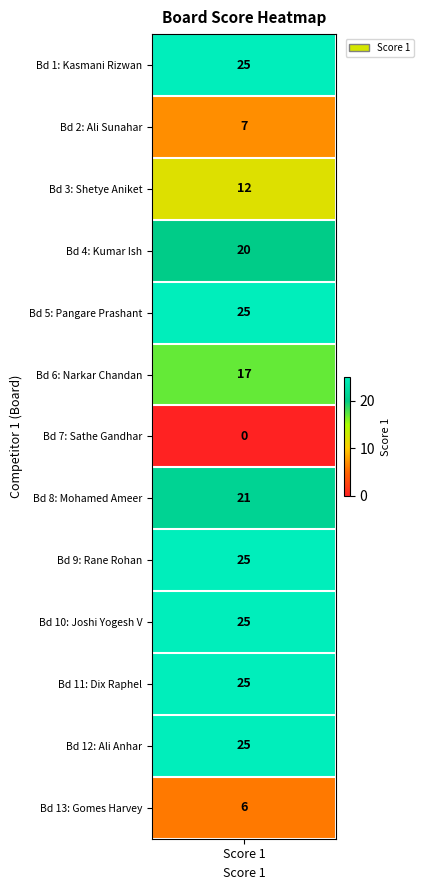

What is the difference between the maximum and second lowest values?

19